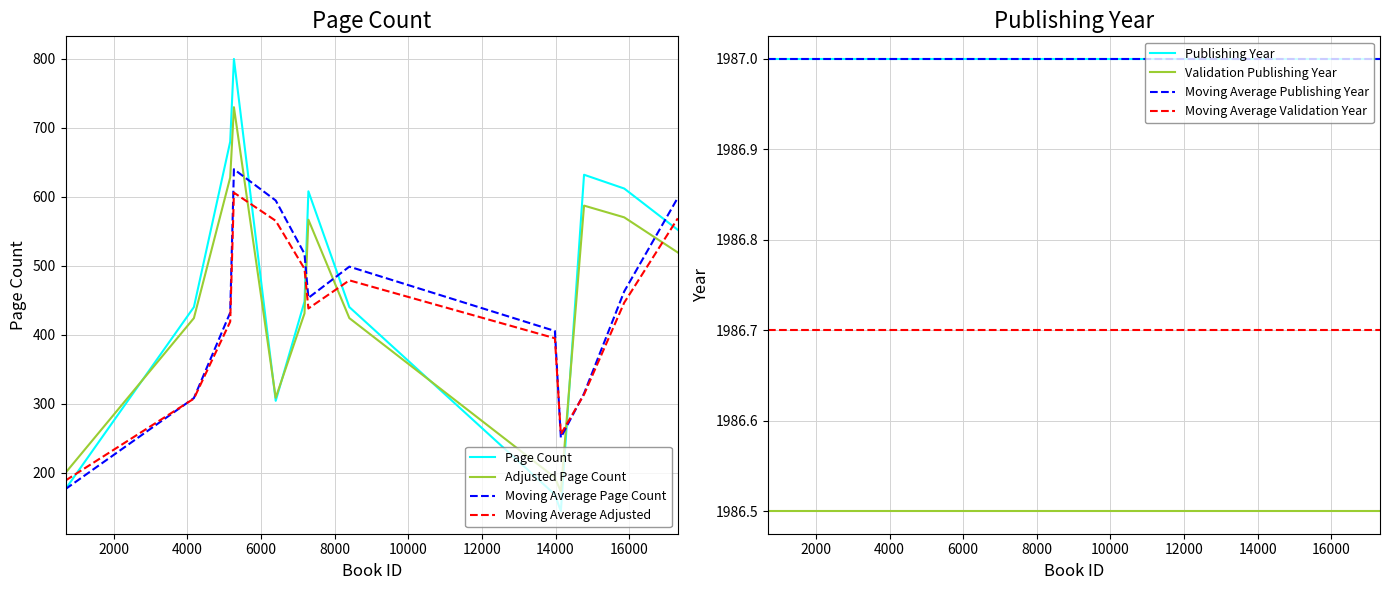

Reading right to left, list all the values displayed in this chart.

17322=552	15866=612	14775=632	14145=144	13983=168	8400=440	7288=608	7182=448	6400=304	5265=800	5164=680	4178=440	691=176